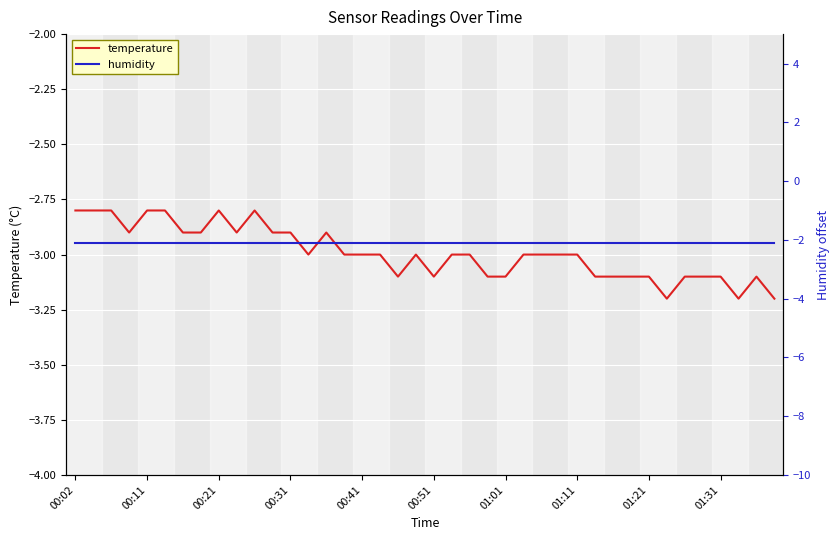

The humidity series shows -1.4 at 14. True or false?

False